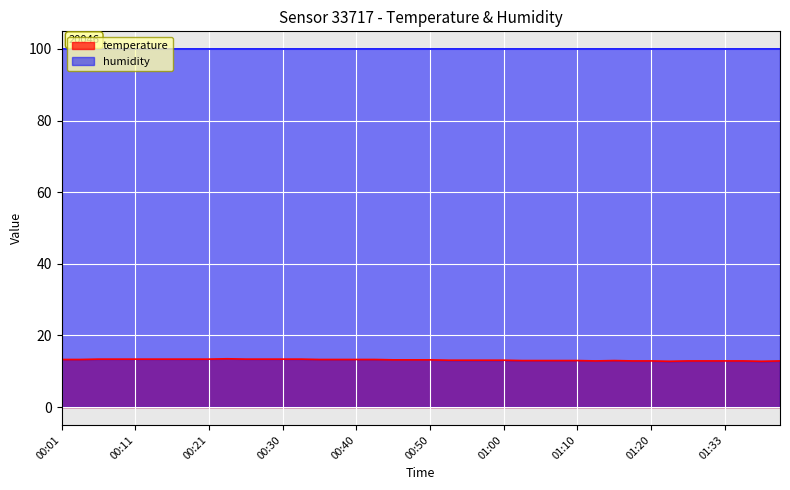

How many data points are less than 13?

10